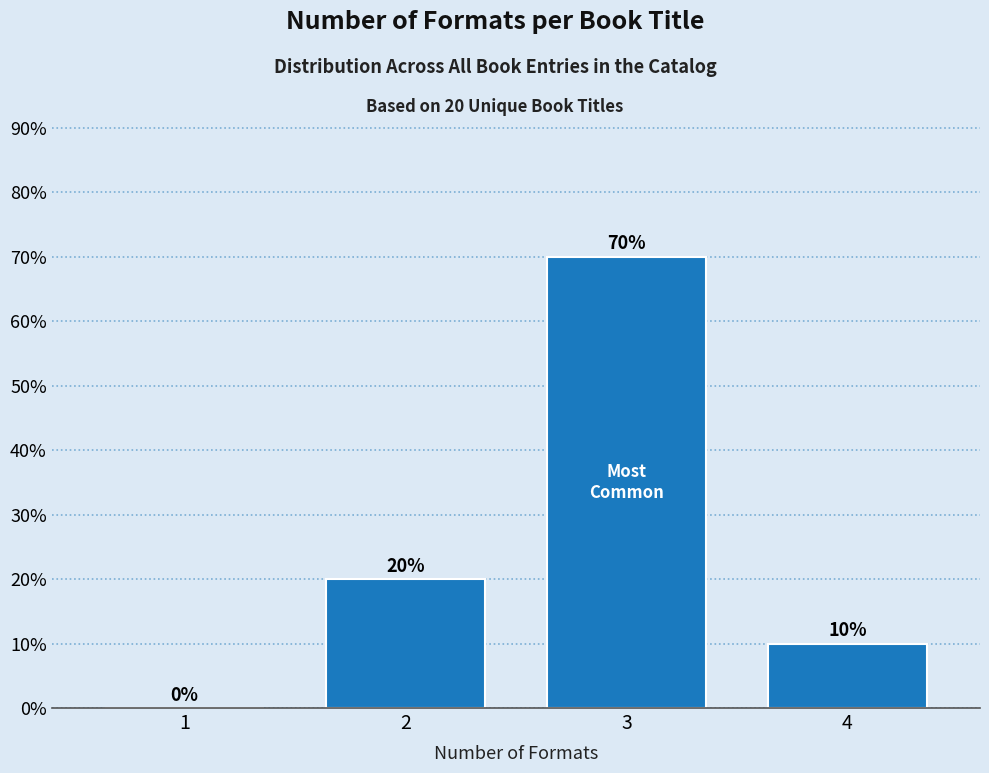

Reading left to right, list all the values displayed in this chart.

1=0	2=20	3=70	4=10